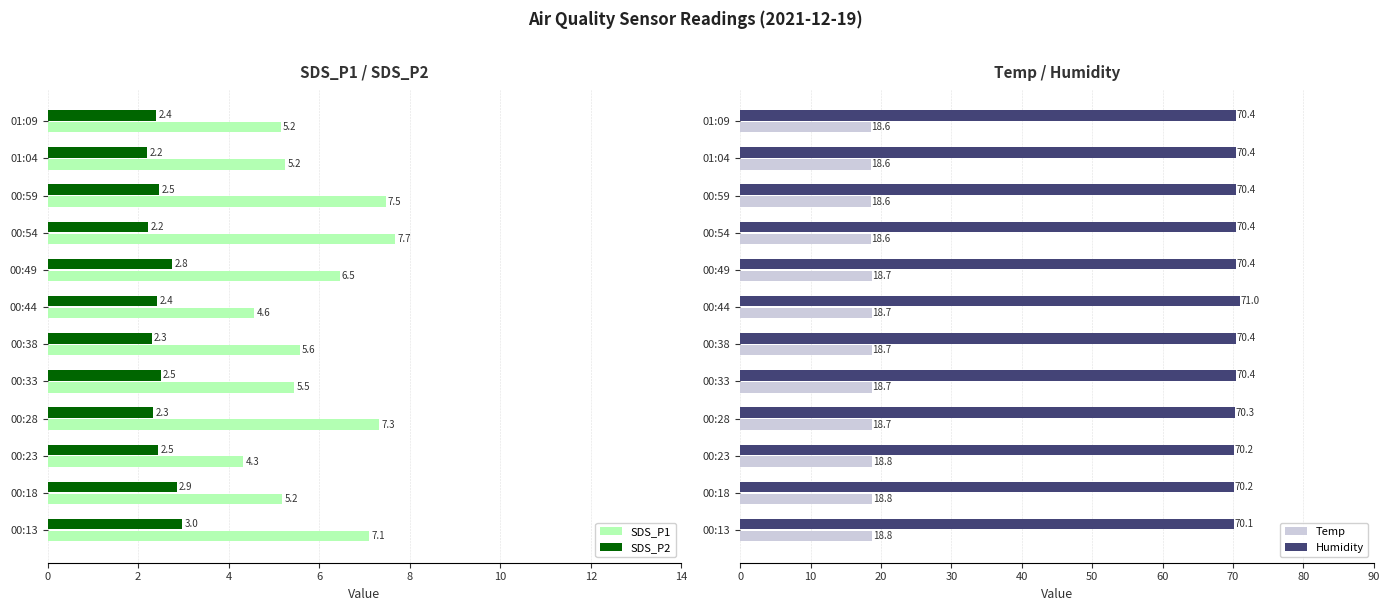

What is the difference between the second highest and second lowest values in the SDS_P1 series?

2.9